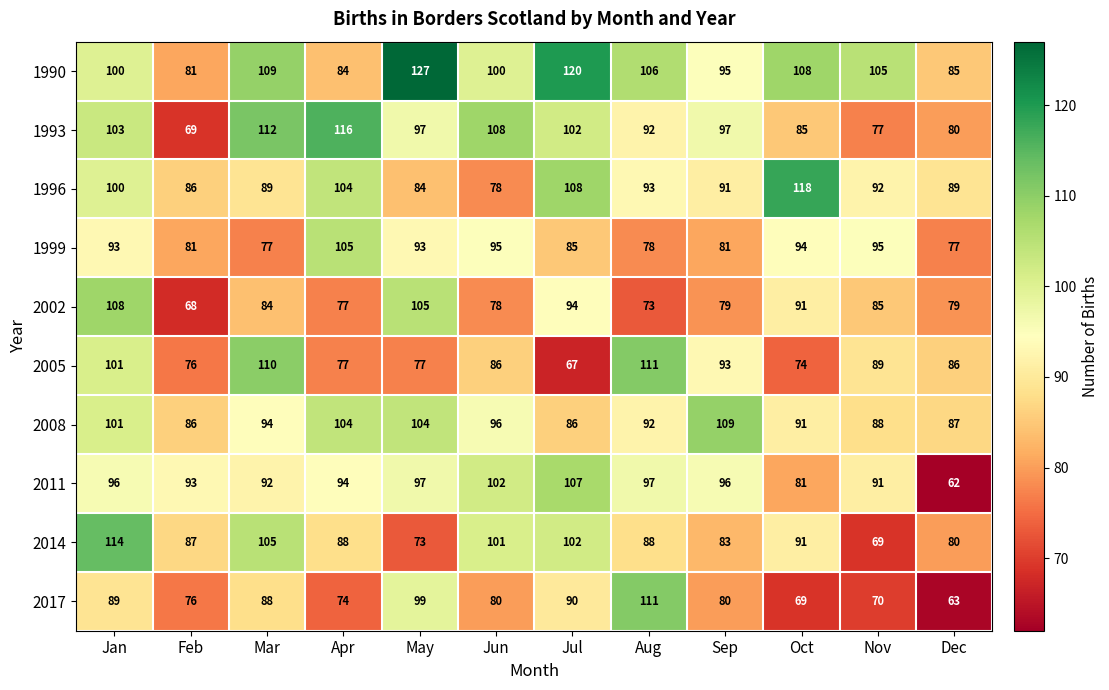

What is the maximum value for 2008?

109